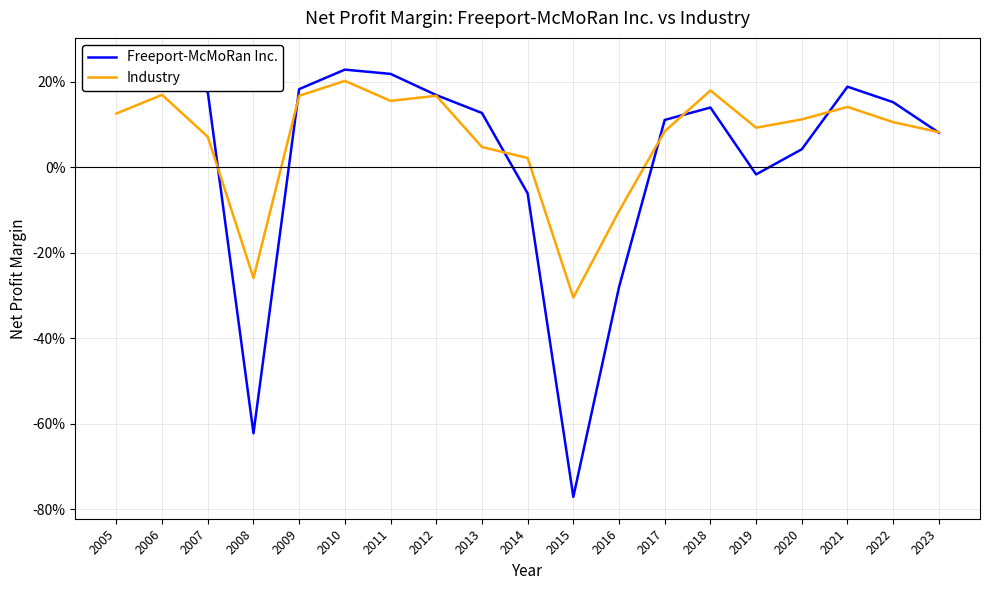

How many lines are shown in the chart?

2